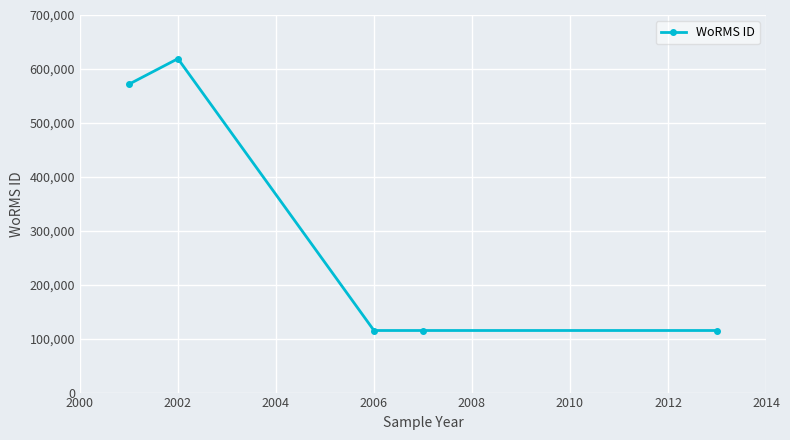

What is the greatest value displayed?

619023